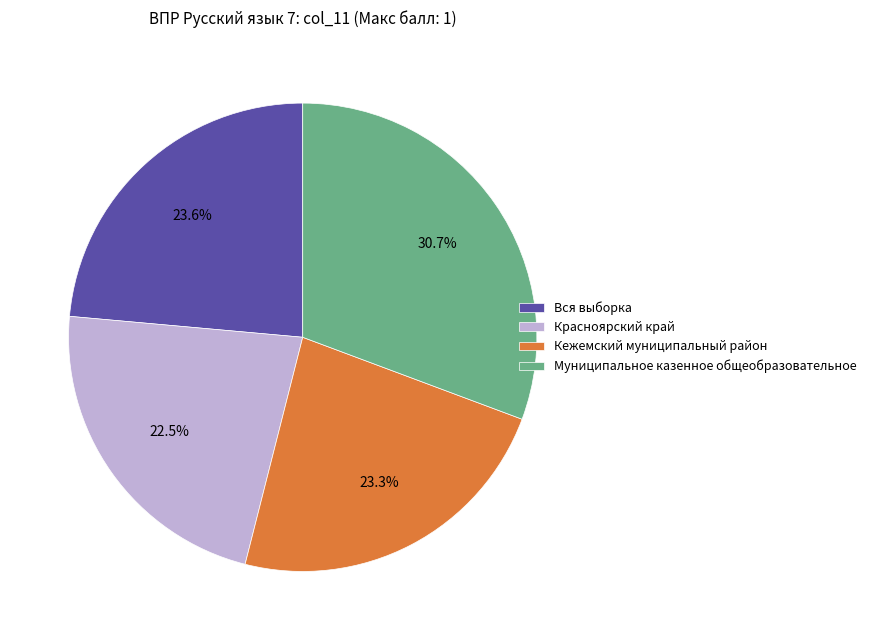

To the nearest percent, what portion does Муниципальное казенное общеобразовательное represent?

31%